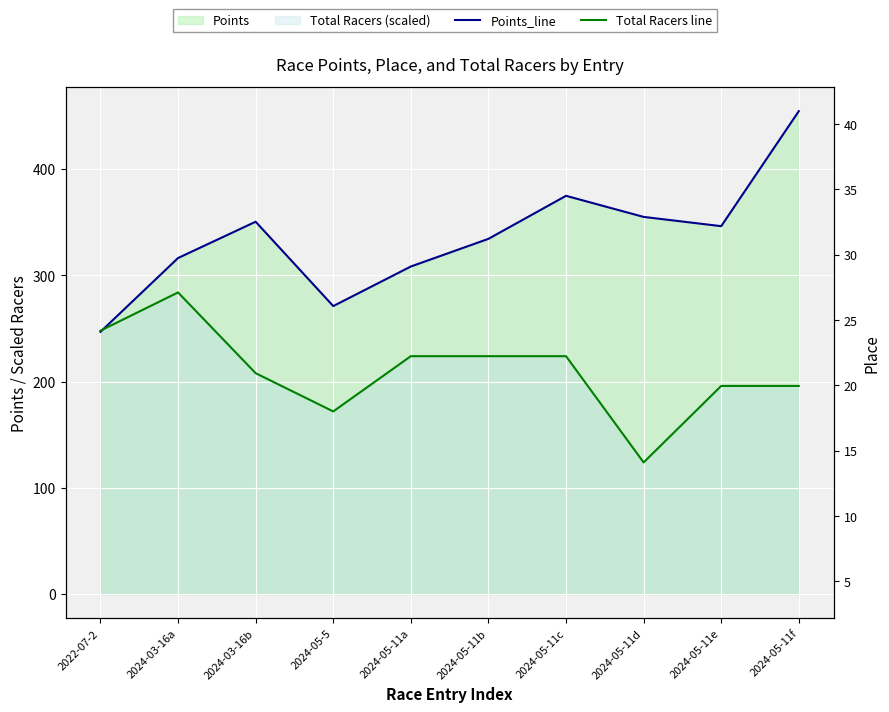

Which category has the lowest value across all series?

2024-05-11d